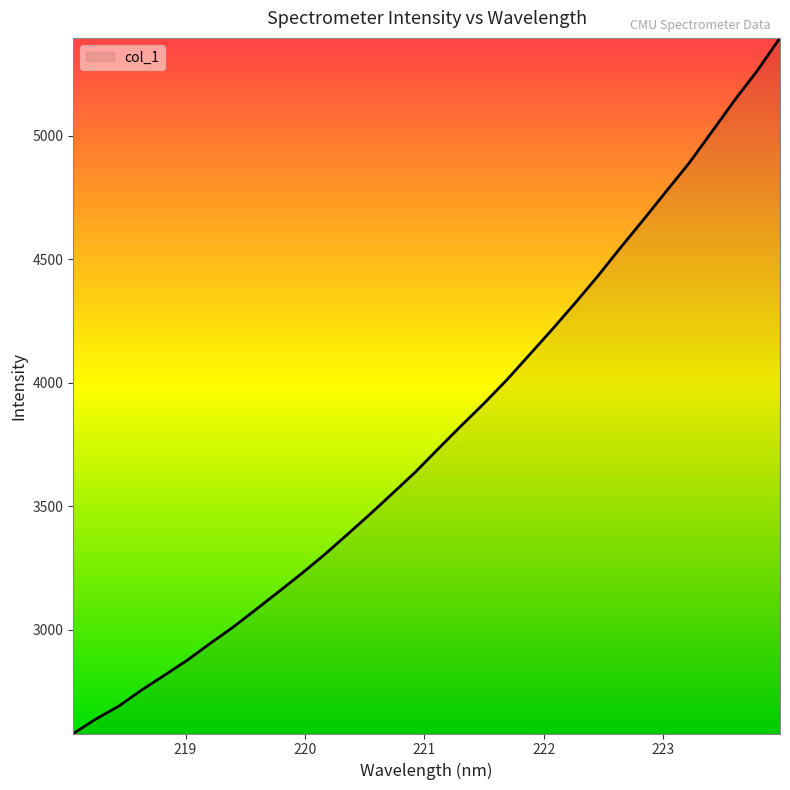

What is the maximum value shown in the chart?

5397.2